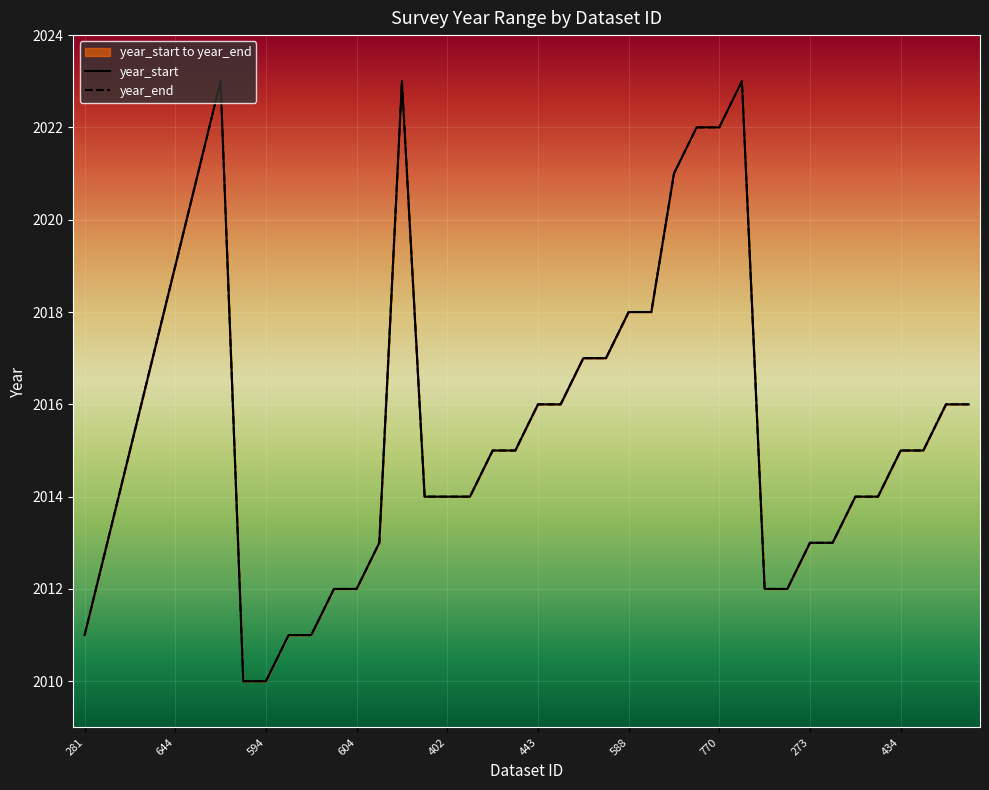

What is the label of the 40th point from the right?

281